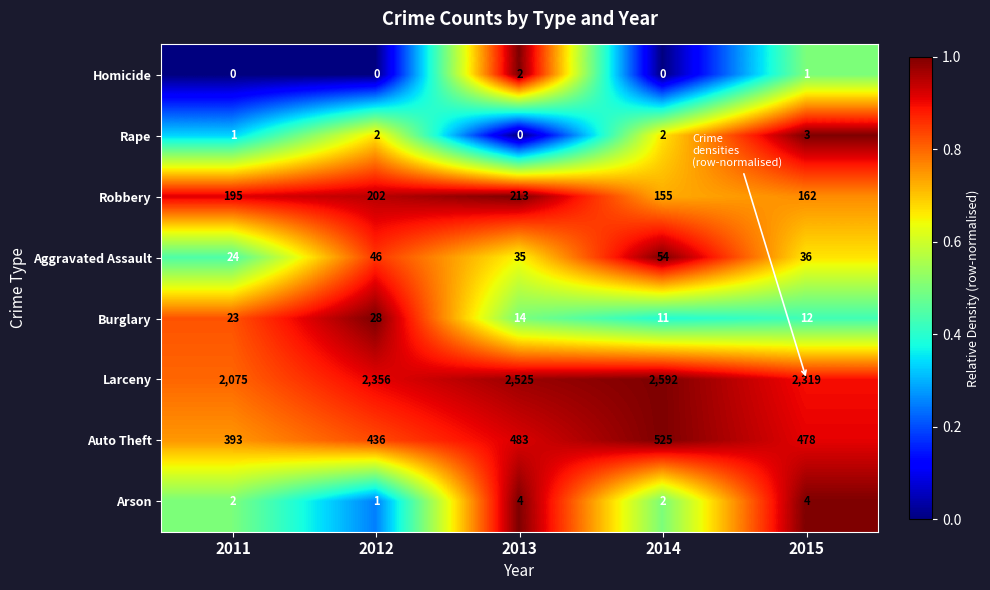

What is the sum of all Robbery values?

927